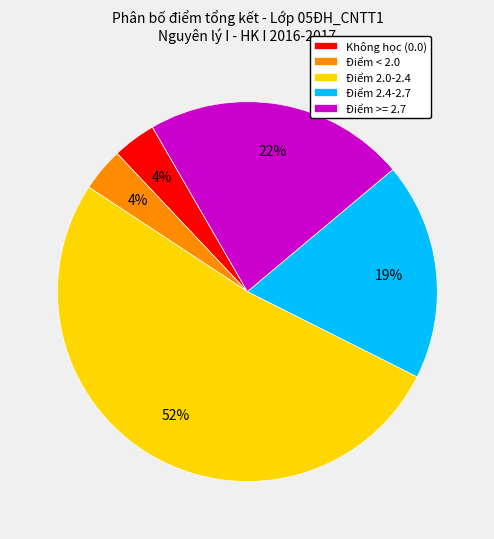

Is there any slice that represents more than half of the pie?

Yes